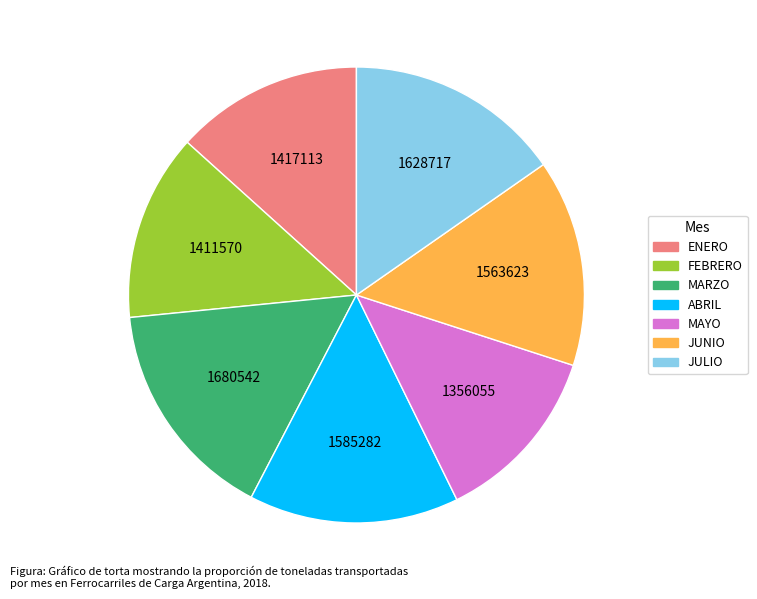

Do MAYO and ENERO together represent more than half of the pie?

No